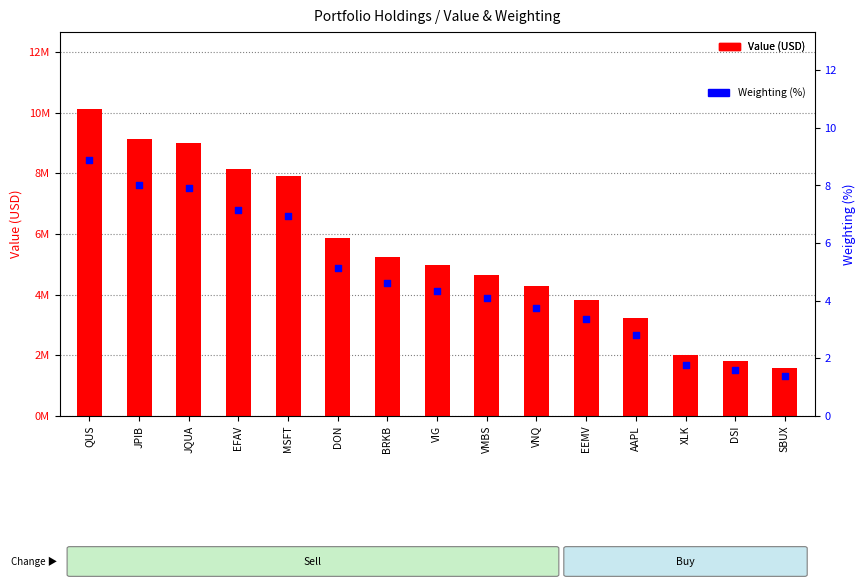

Which series reaches the maximum Y coordinate?

Value (USD)